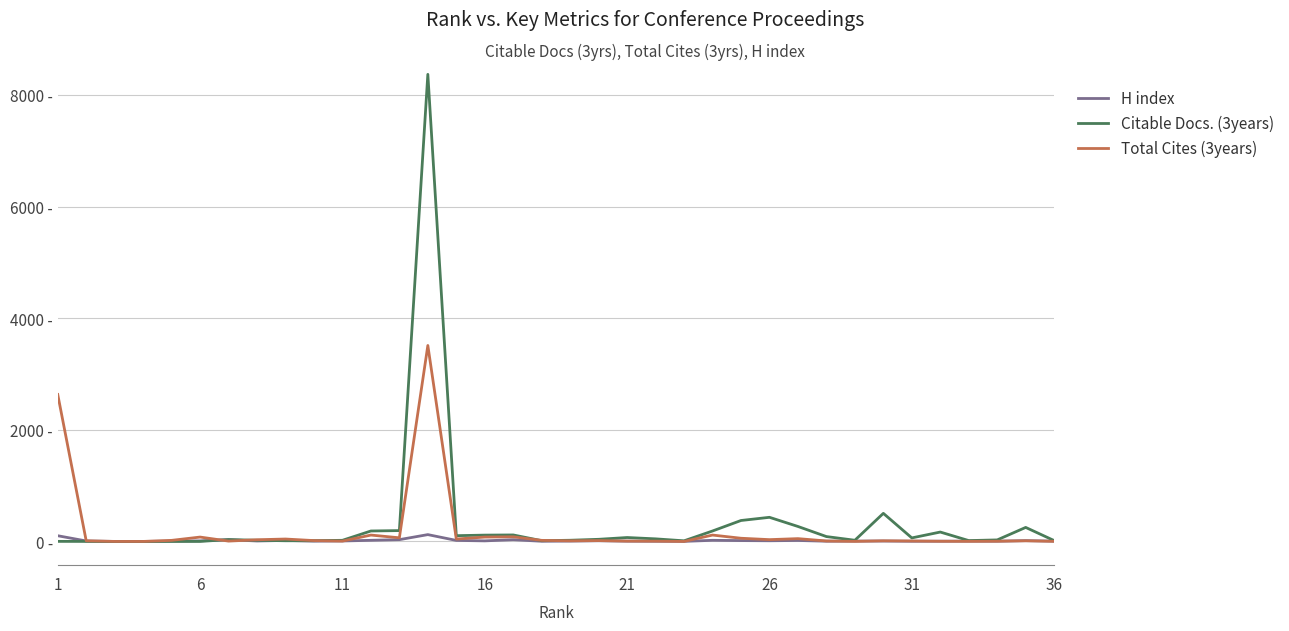

Does the chart have visible grid lines?

Yes